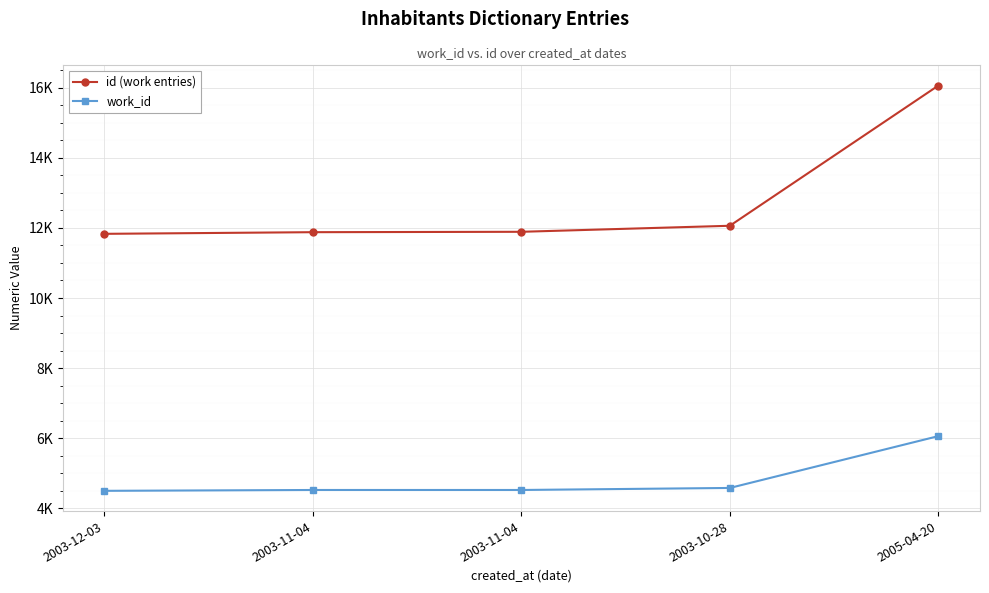

What is the average value of the id (work entries) series?

12744